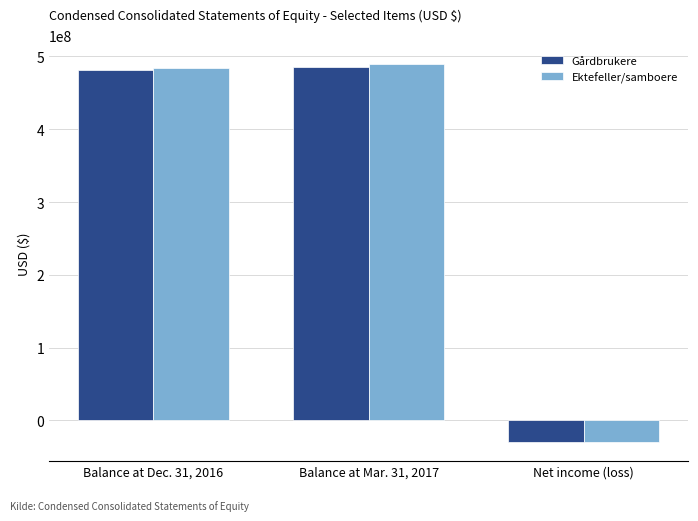

Which category has the highest value across all series?

Balance at Mar. 31, 2017